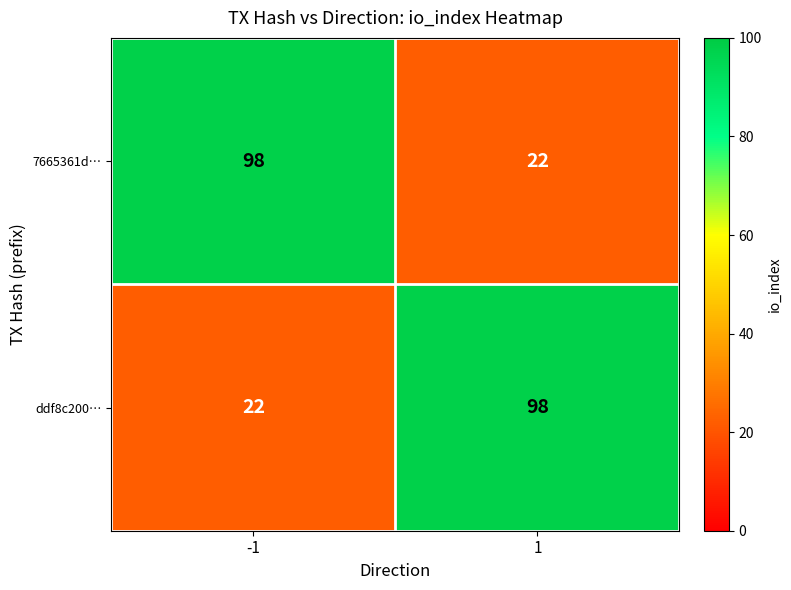

What is the spread (max minus min) of values at 1?

76